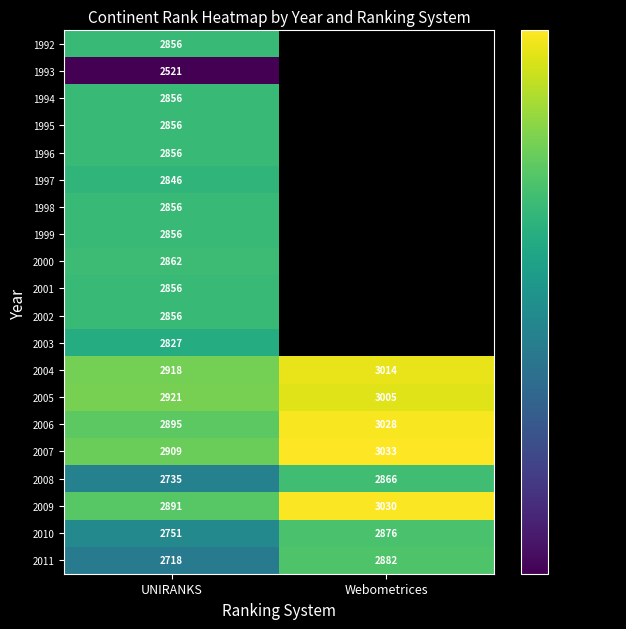

Is it true that 2006 equals 4941 at UNIRANKS?

False